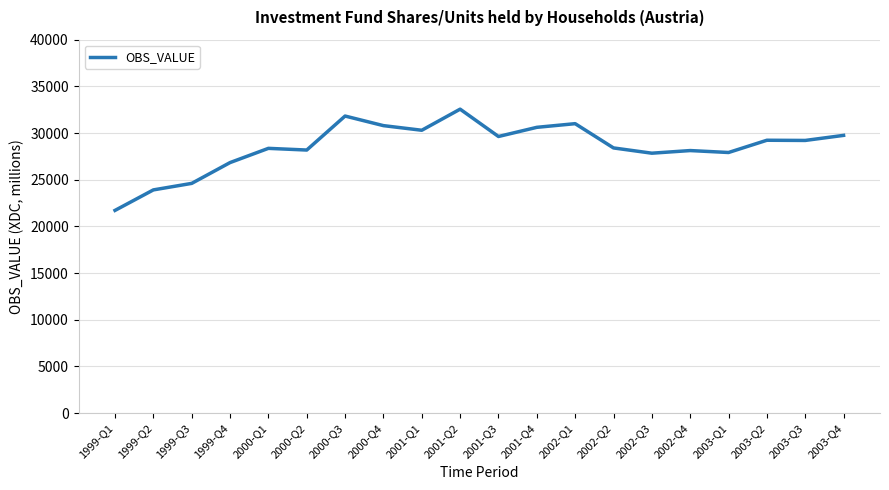

What is the change in value from 1999-Q4 to 2000-Q2?

+1343